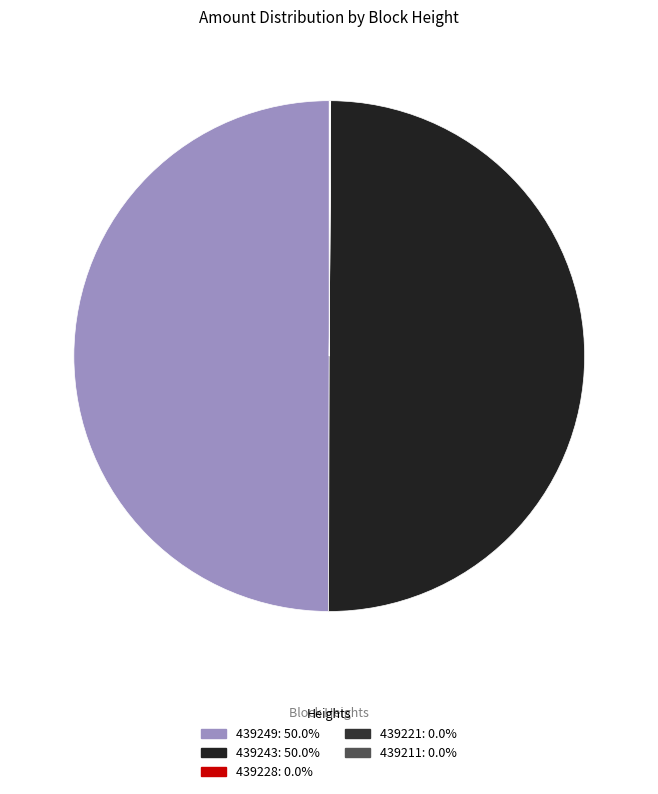

What is the total percentage of 439249 and 439211?

50.0%